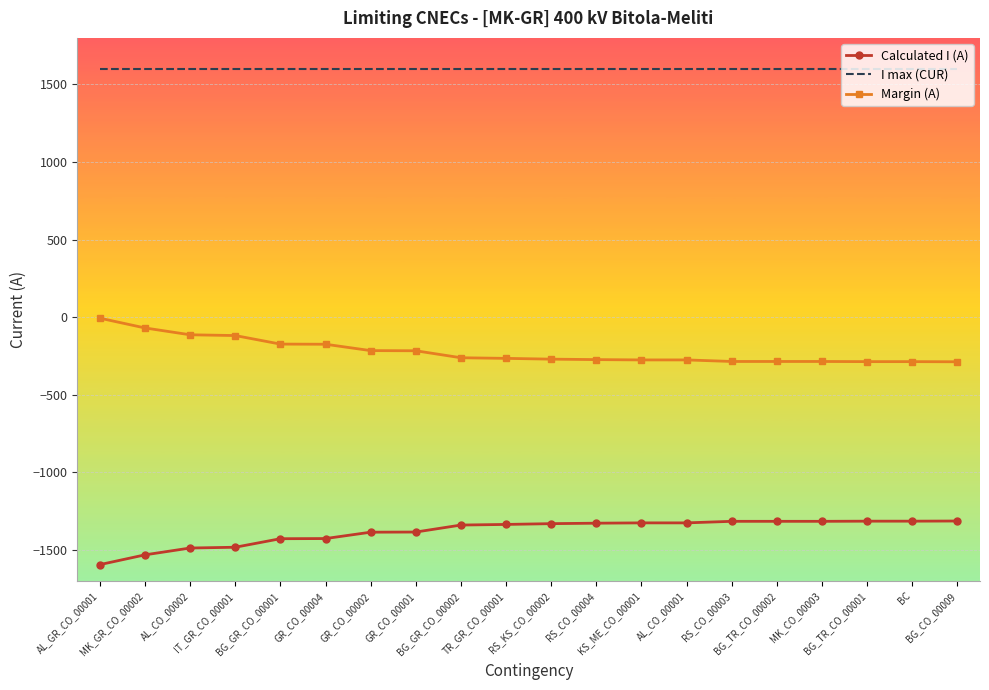

What is the smallest value displayed?

-1594